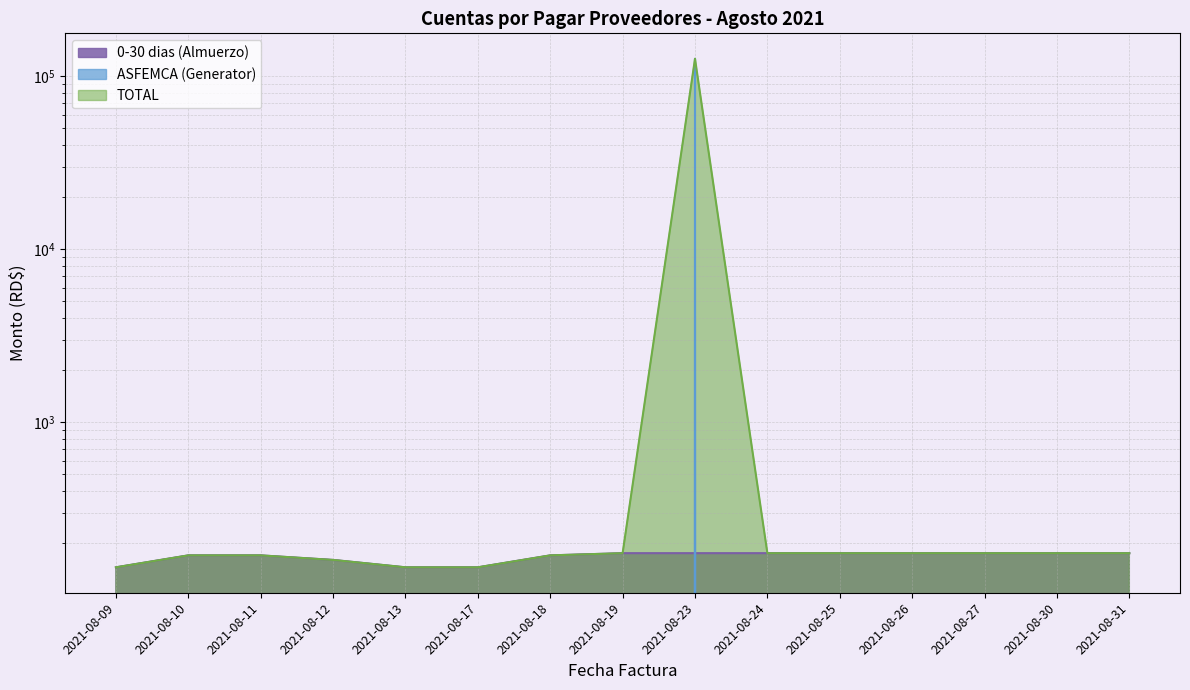

The value of TOTAL at 2021-08-23 is 226650.3. True or false?

False